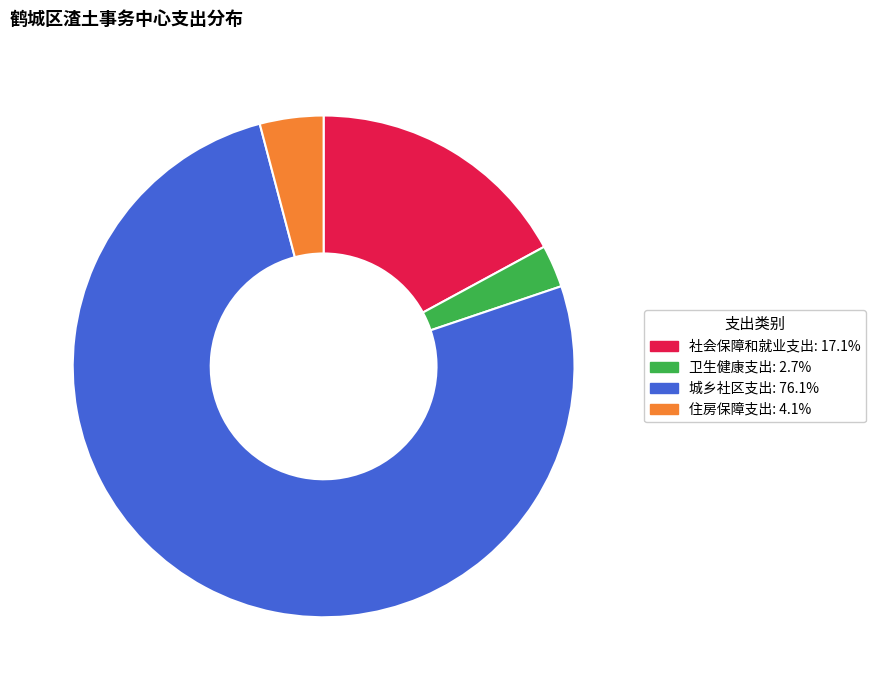

Which slice is the smallest?

卫生健康支出